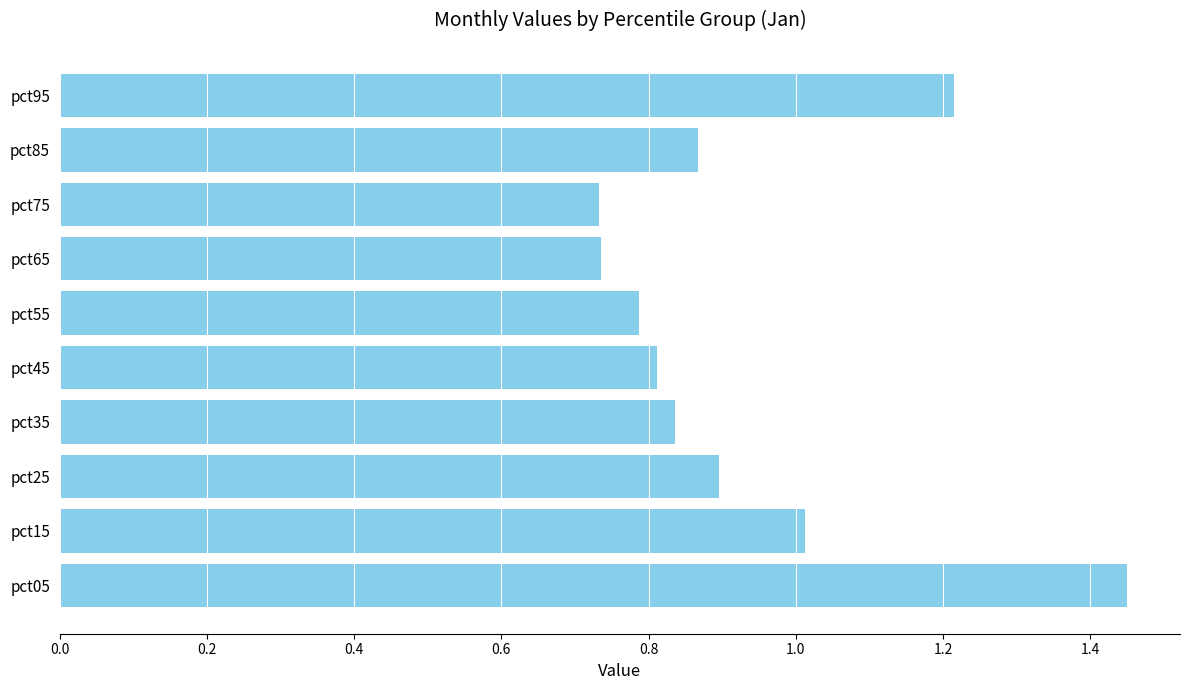

Between pct65 and pct55, which is larger?

pct55